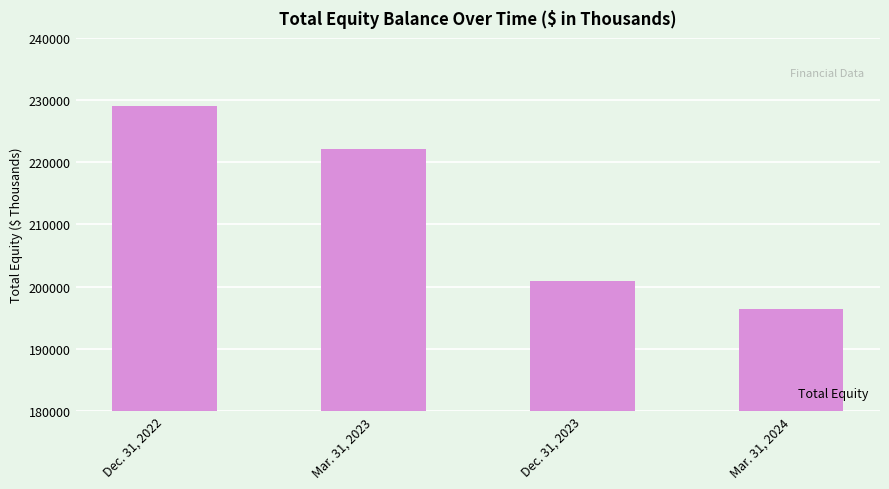

Reading left to right, extract all data points from this chart.

229101	222170	200934	196458